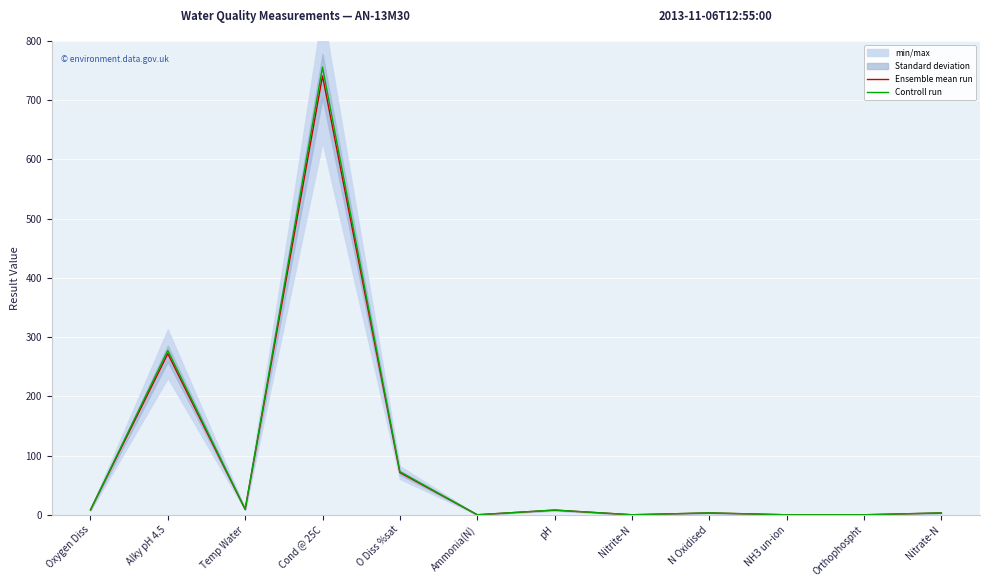

Which series has the largest total across all categories?

Controll run